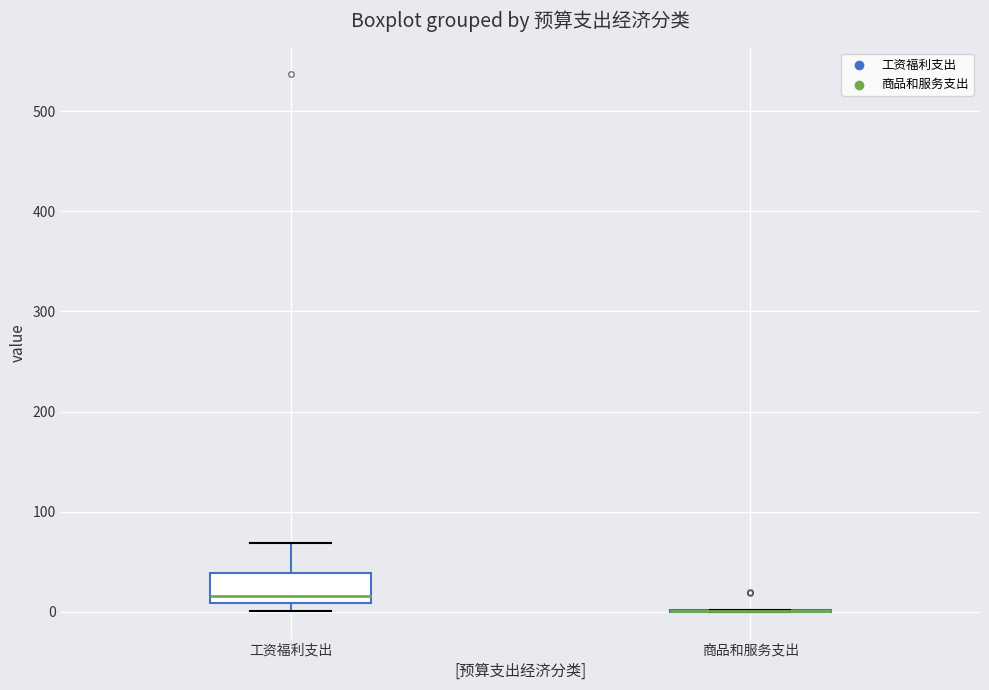

Reading left to right, read every box against the y-axis: the position of its median line, the range the box covers, and the ends of its whiskers. The values are not printed on the chart, so give them approximately, as read against the axis.

工资福利支出: median 20, box 10 to 40, whiskers 0 to 70
商品和服务支出: box collapsed to a line at 0, whiskers 0 to 0